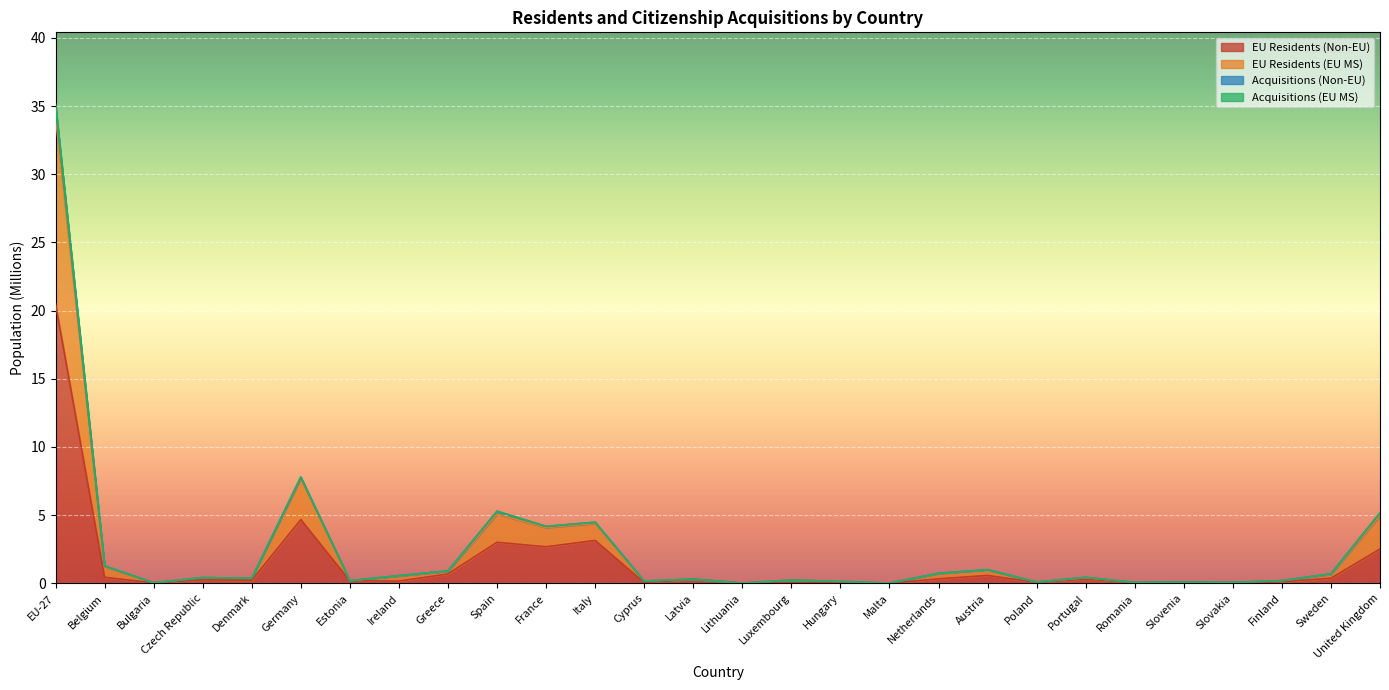

What is the label of the 7th point from the left?

Estonia